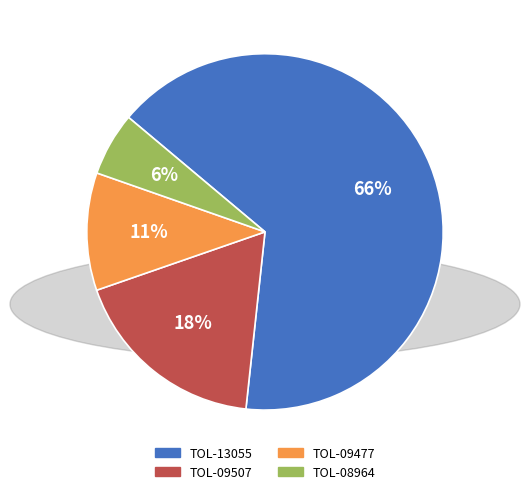

To the nearest percent, what percentage of the pie is TOL-09507?

18%